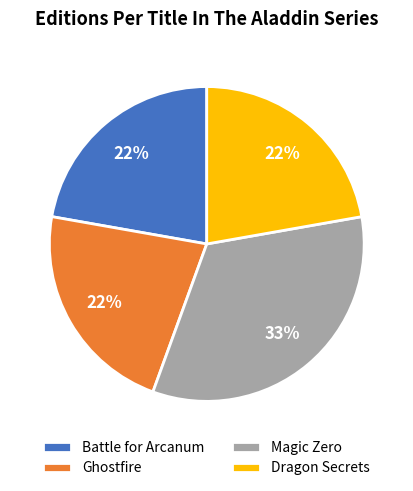

Approximately how many times larger is the value at Ghostfire compared to Battle for Arcanum?

1.0